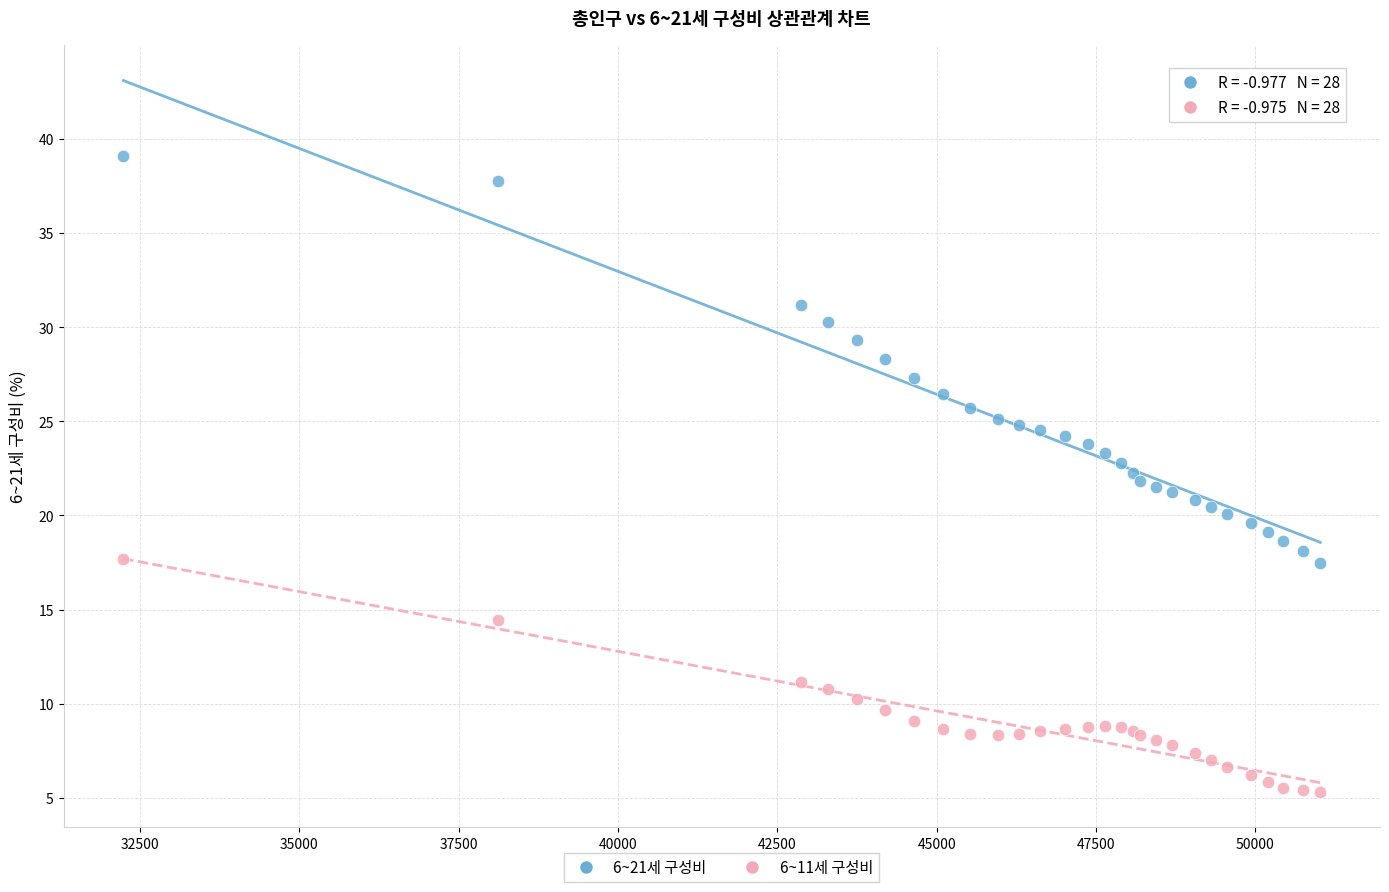

Which series has the widest spread of Y values?

6~21세 구성비